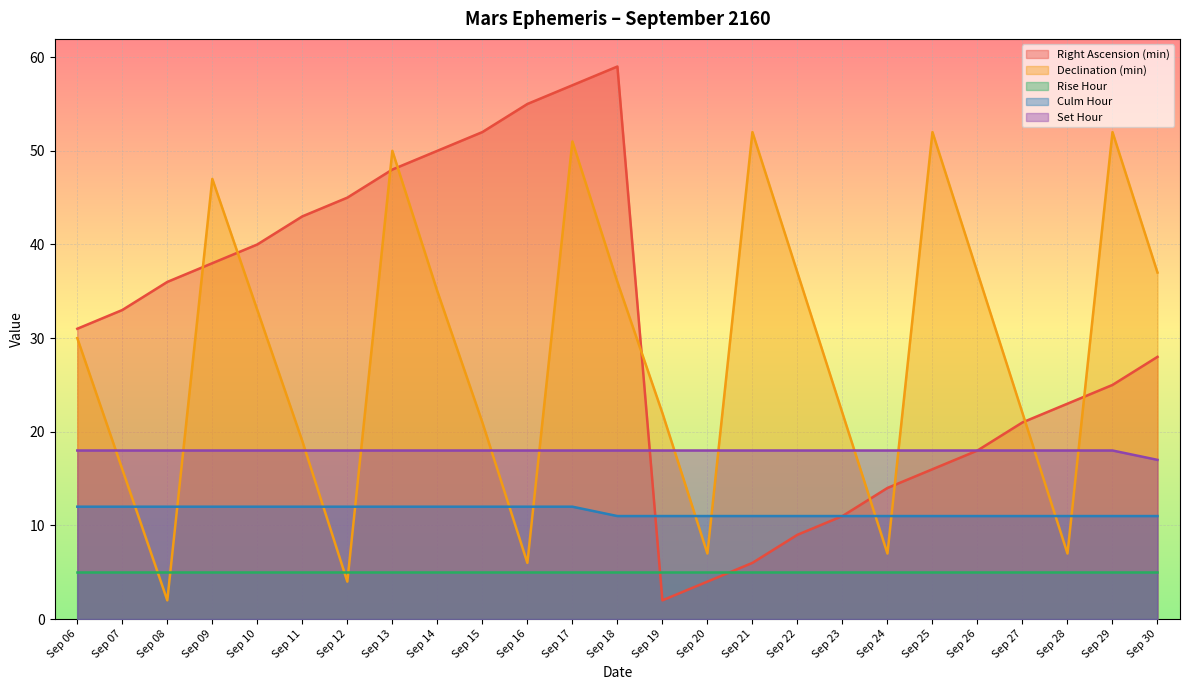

True or false: Set Hour and Right Ascension (min) intersect in this chart.

True